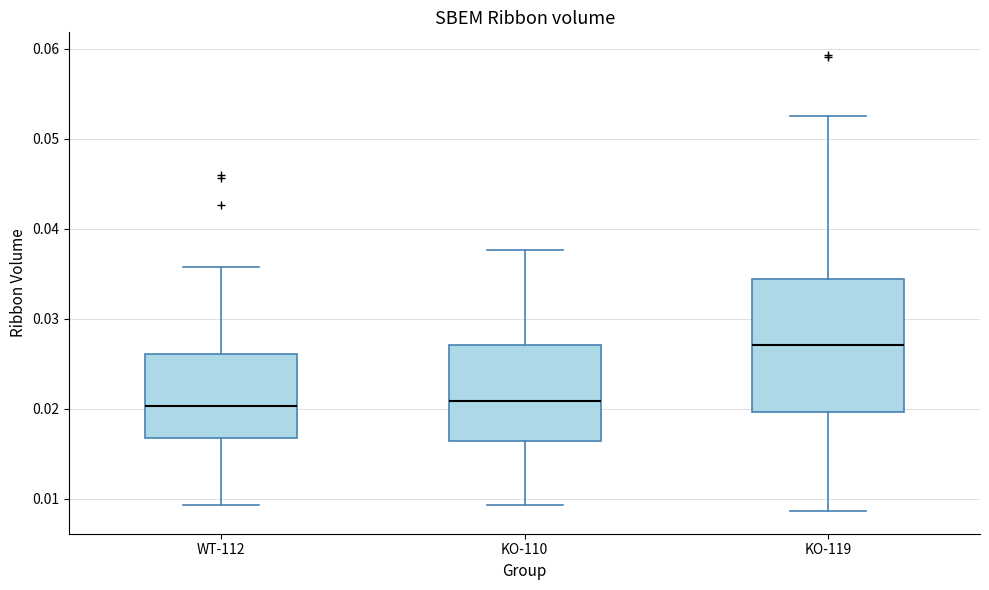

Comparing the boxes themselves (not the whiskers), which one is the tallest?

KO-119